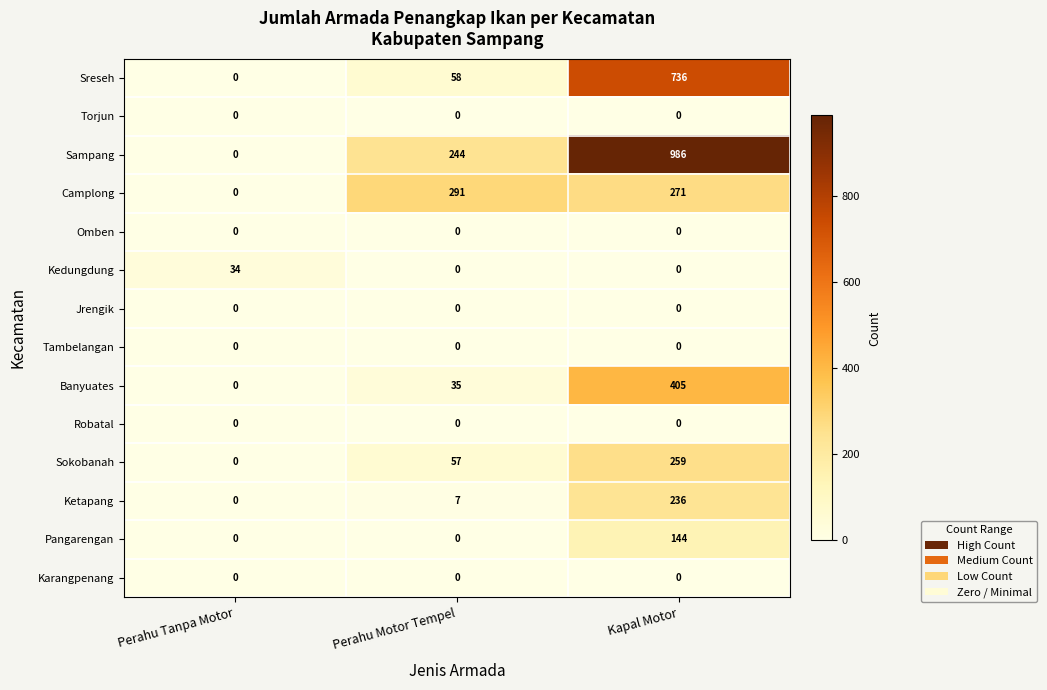

Which series has the largest total across all categories?

Sampang